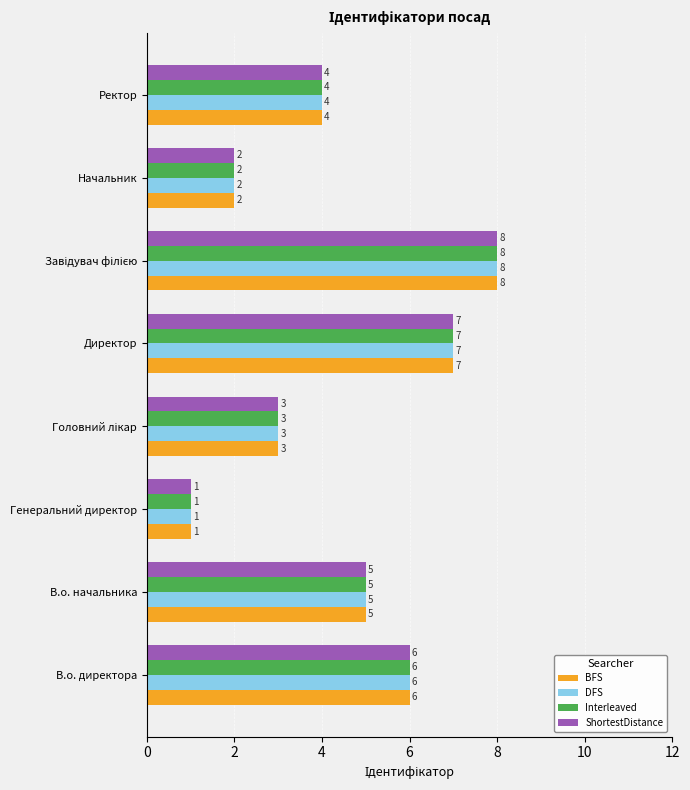

True or false: ShortestDistance has a value of 2 at Генеральний директор.

False